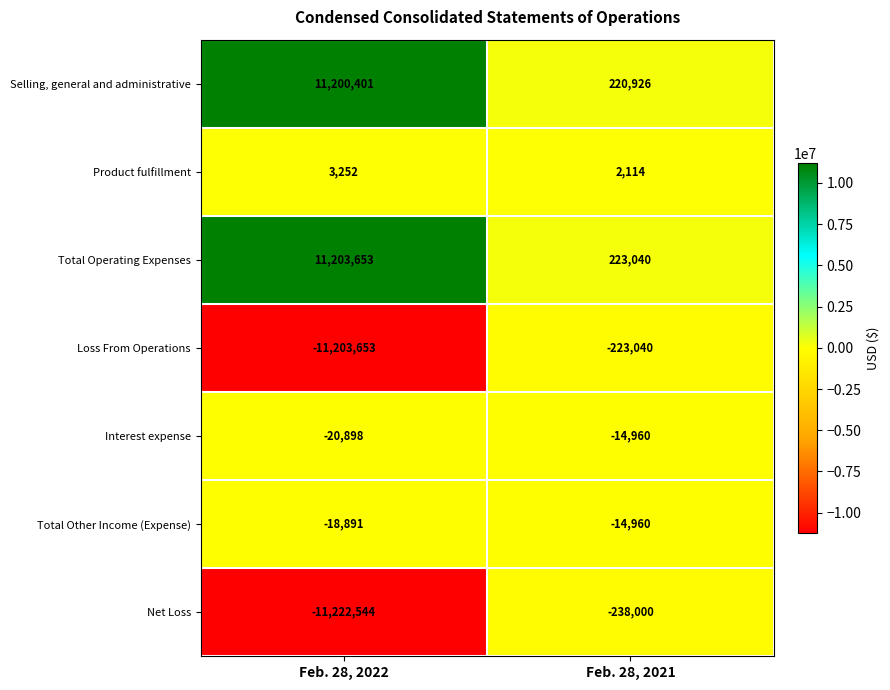

Which category has the highest value in the Total Operating Expenses series?

Feb. 28, 2022